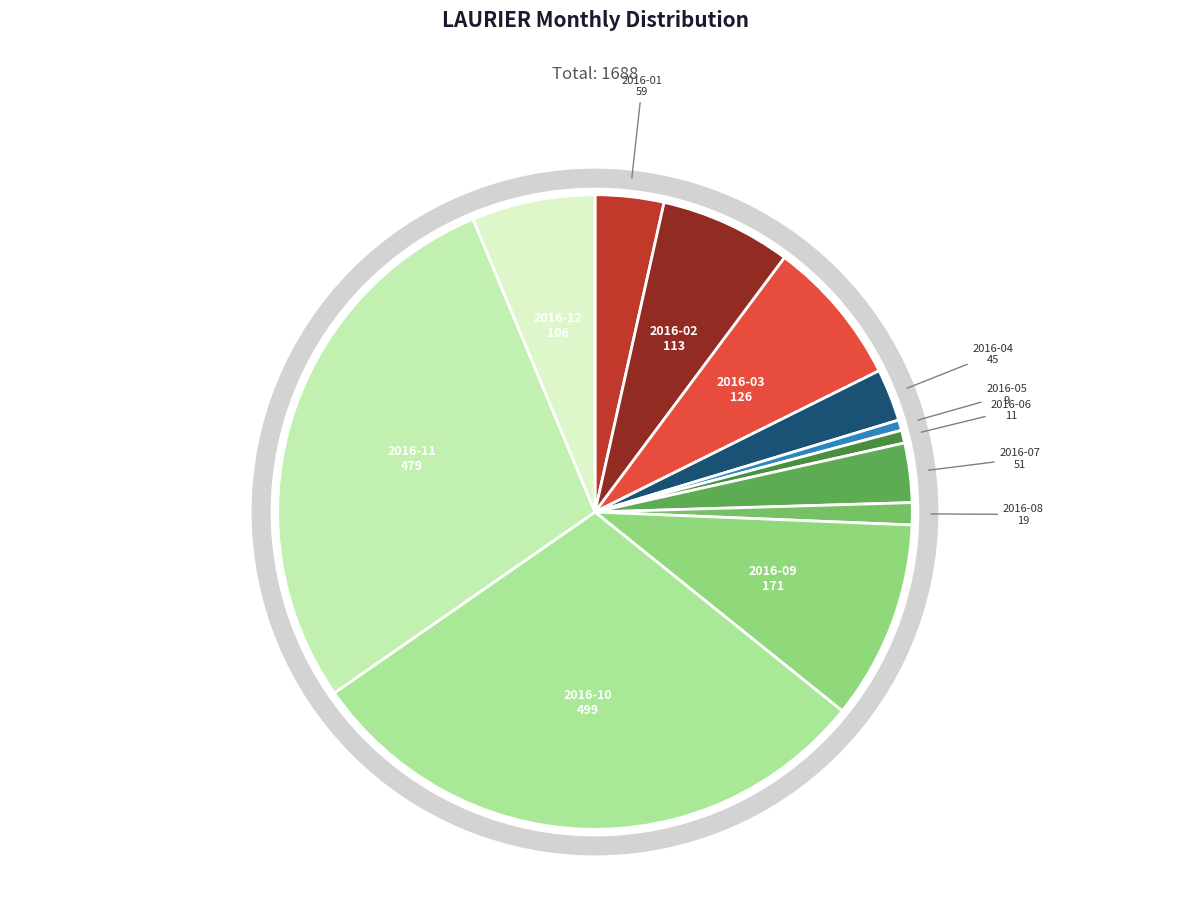

True or false: 2016-10 accounts for 30% of the total.

True